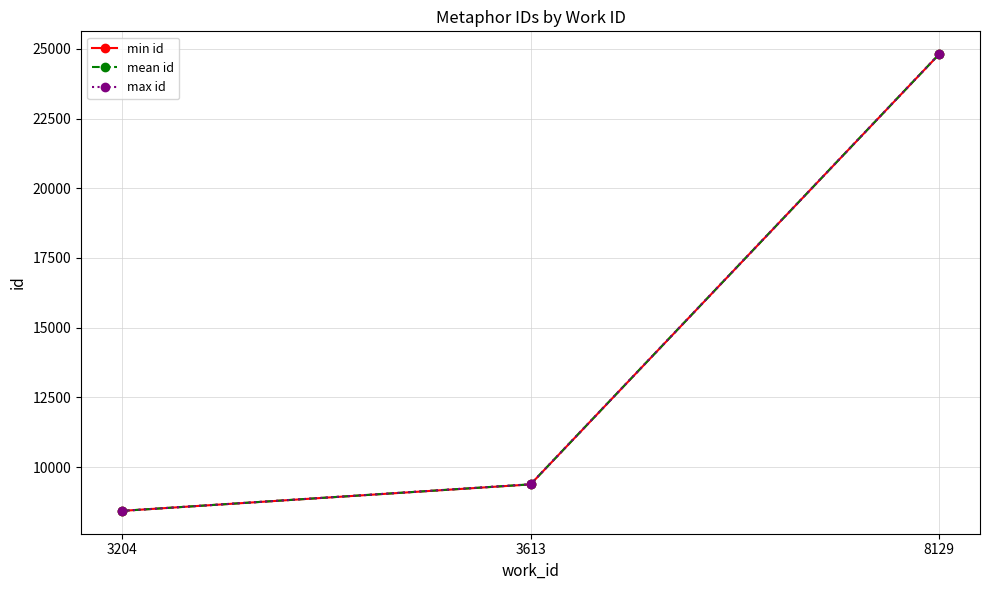

Rank the categories by max id value from lowest to highest.

3204, 3613, 8129